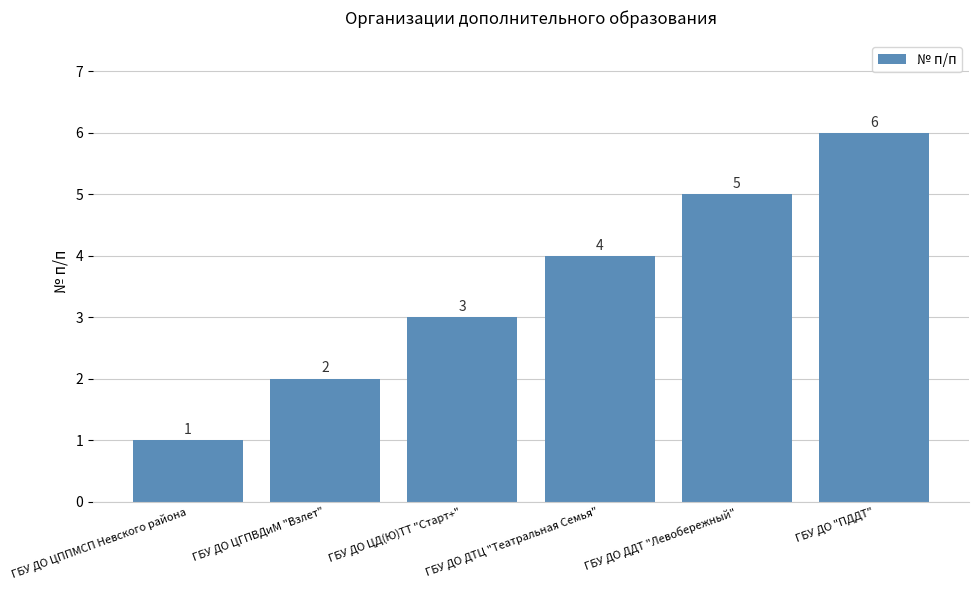

Reading left to right, transcribe all the data shown in this chart.

ГБУ ДО ЦППМСП Невского района=1	ГБУ ДО ЦГПВДиМ "Взлет"=2	ГБУ ДО ЦД(Ю)ТТ "Старт+"=3	ГБУ ДО ДТЦ "Театральная Семья"=4	ГБУ ДО ДДТ "Левобережный"=5	ГБУ ДО "ПДДТ"=6